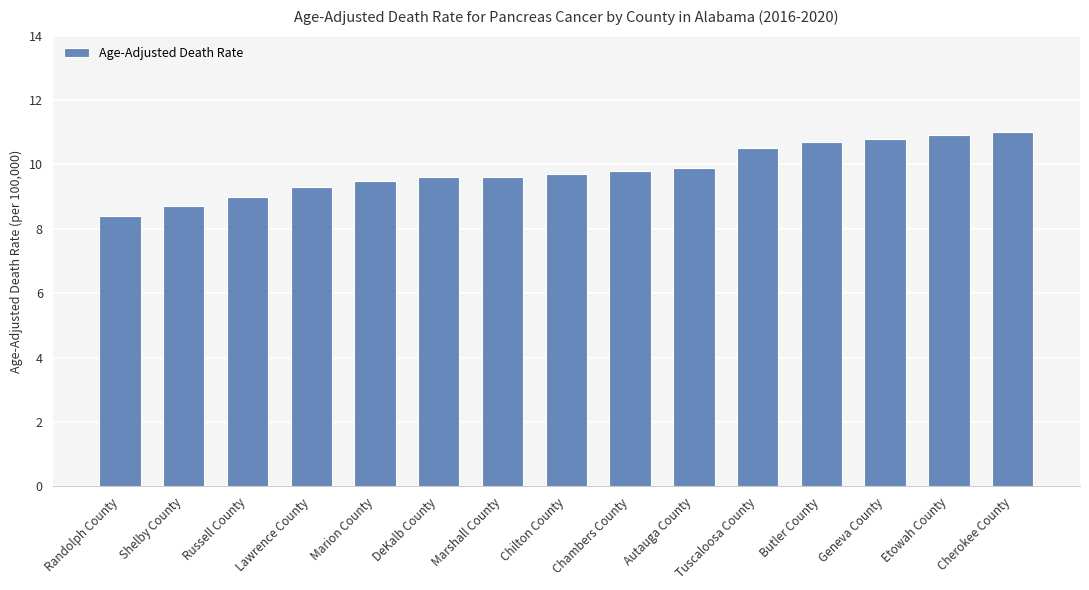

Does the chart contain stacked bars?

No